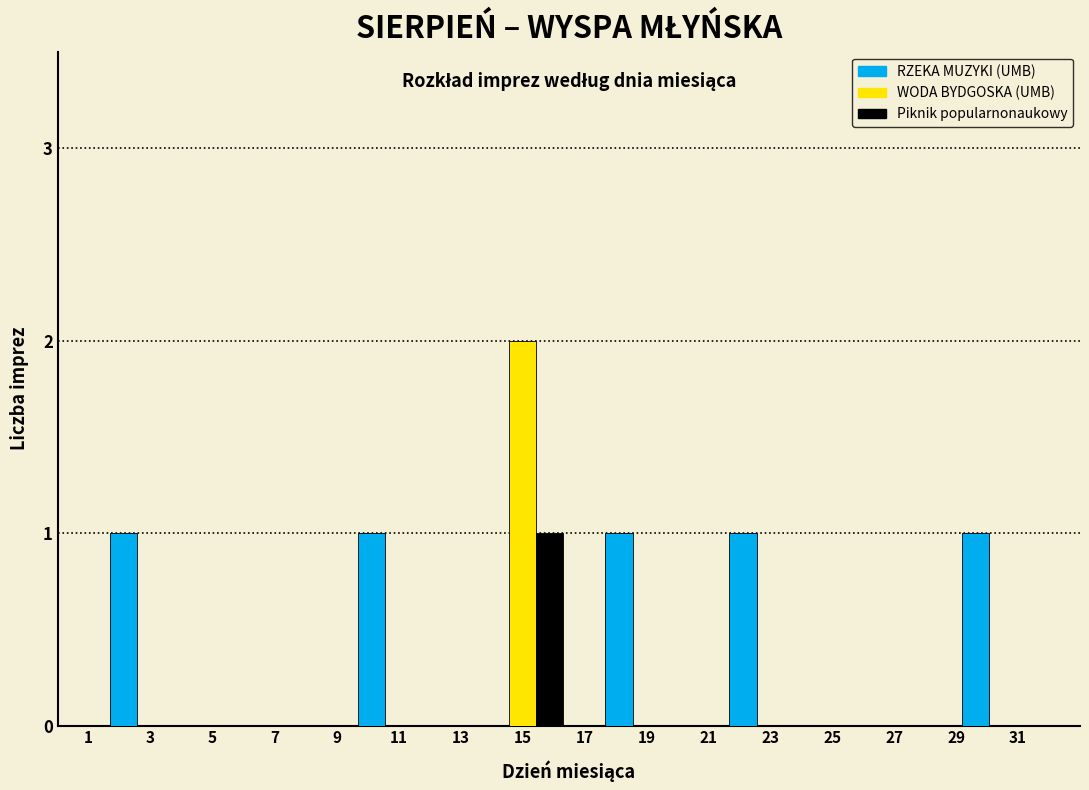

Reading right to left, extract all data points from this chart.

RZEKA MUZYKI (UMB): 31=1	27=0	23=1	19=1	15=0	11=1	7=0	3=1
WODA BYDGOSKA (UMB): 31=0	27=0	23=0	19=0	15=2	11=0	7=0	3=0
Piknik popularnonaukowy: 31=0	27=0	23=0	19=0	15=1	11=0	7=0	3=0